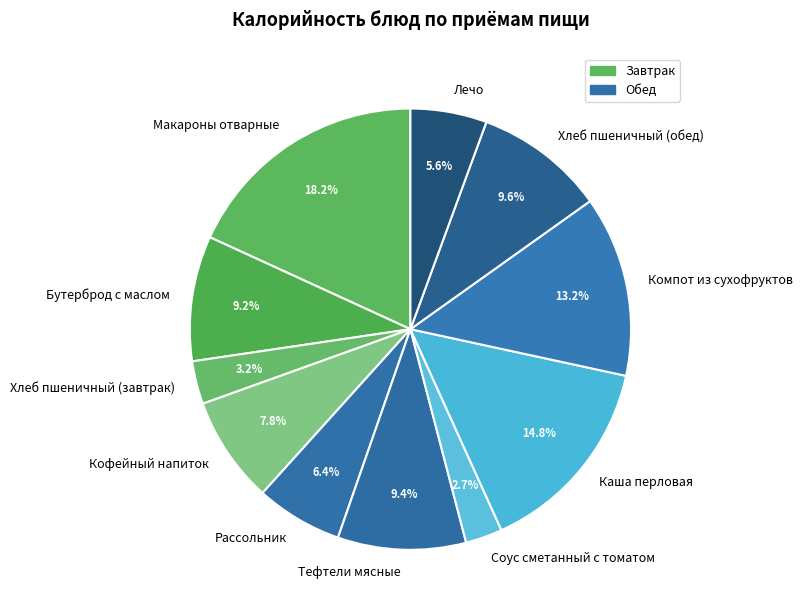

Combined, what portion of the pie is Кофейный напиток and Соус сметанный с томатом?

10.5%